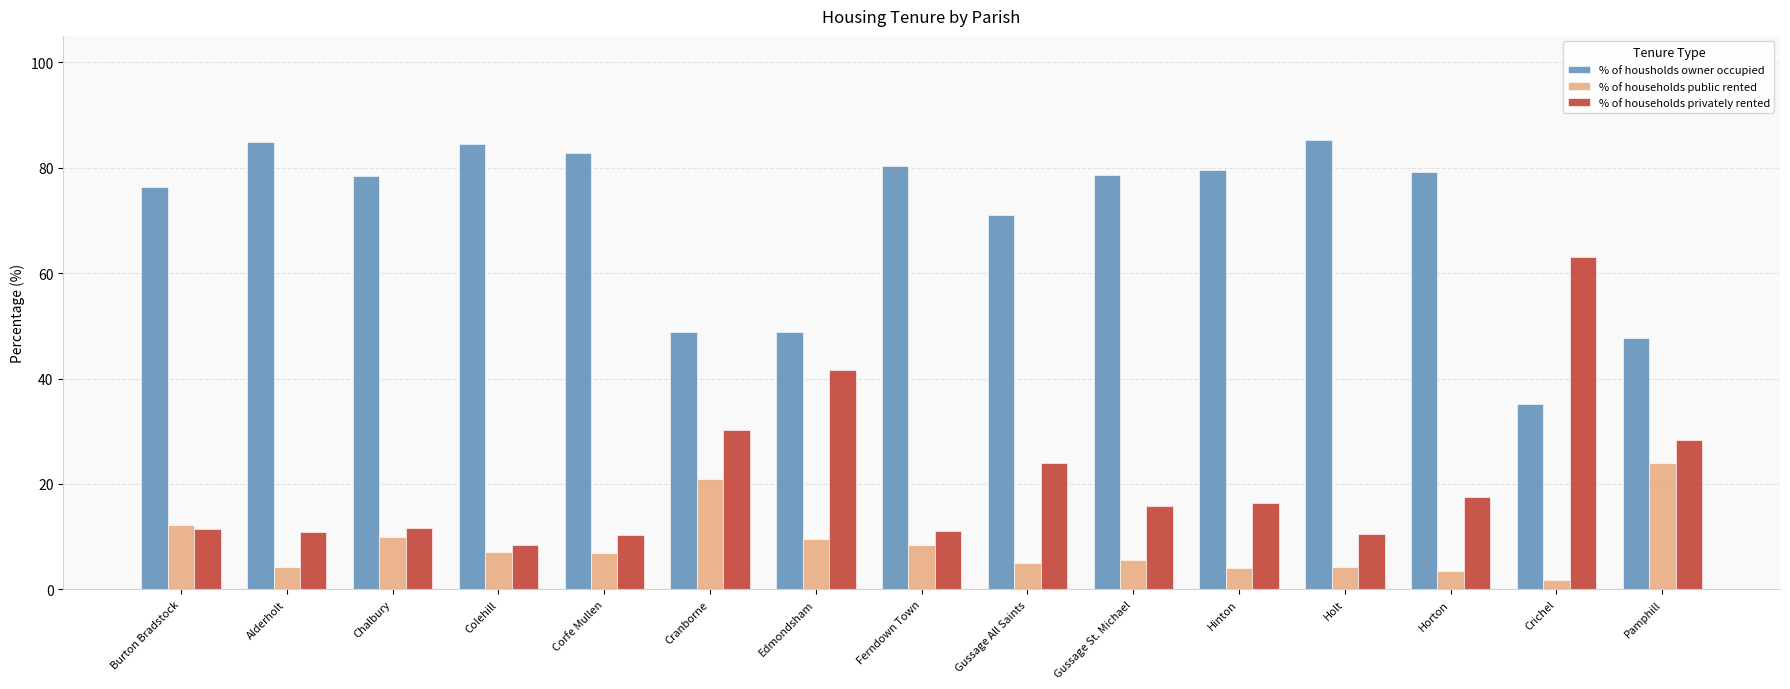

What is the value of the % of households public rented bar at the 6th from the left?

20.9